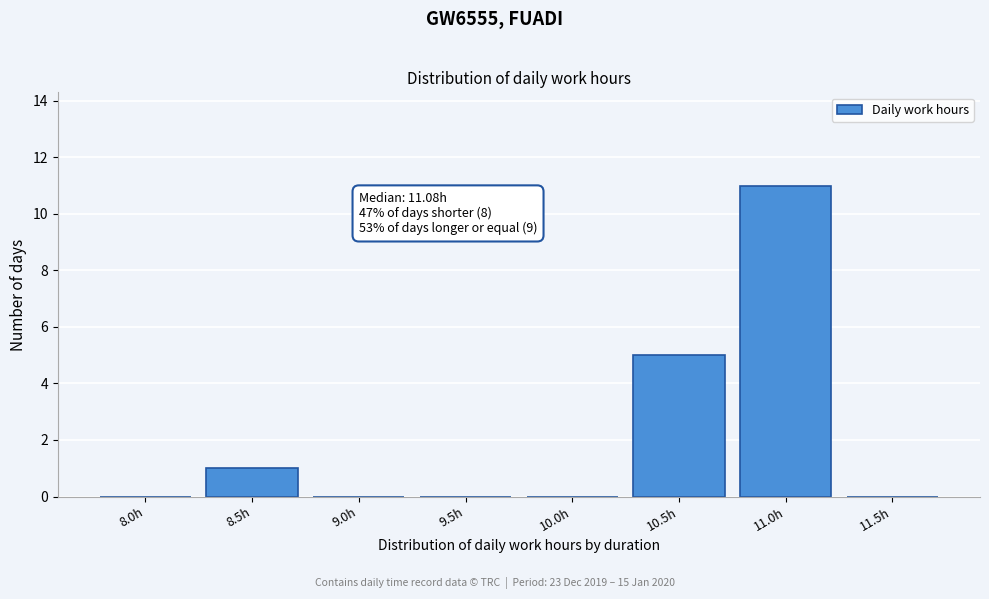

Reading right to left, list all the values displayed in this chart.

11.5h=0	11.0h=11	10.5h=5	10.0h=0	9.5h=0	9.0h=0	8.5h=1	8.0h=0